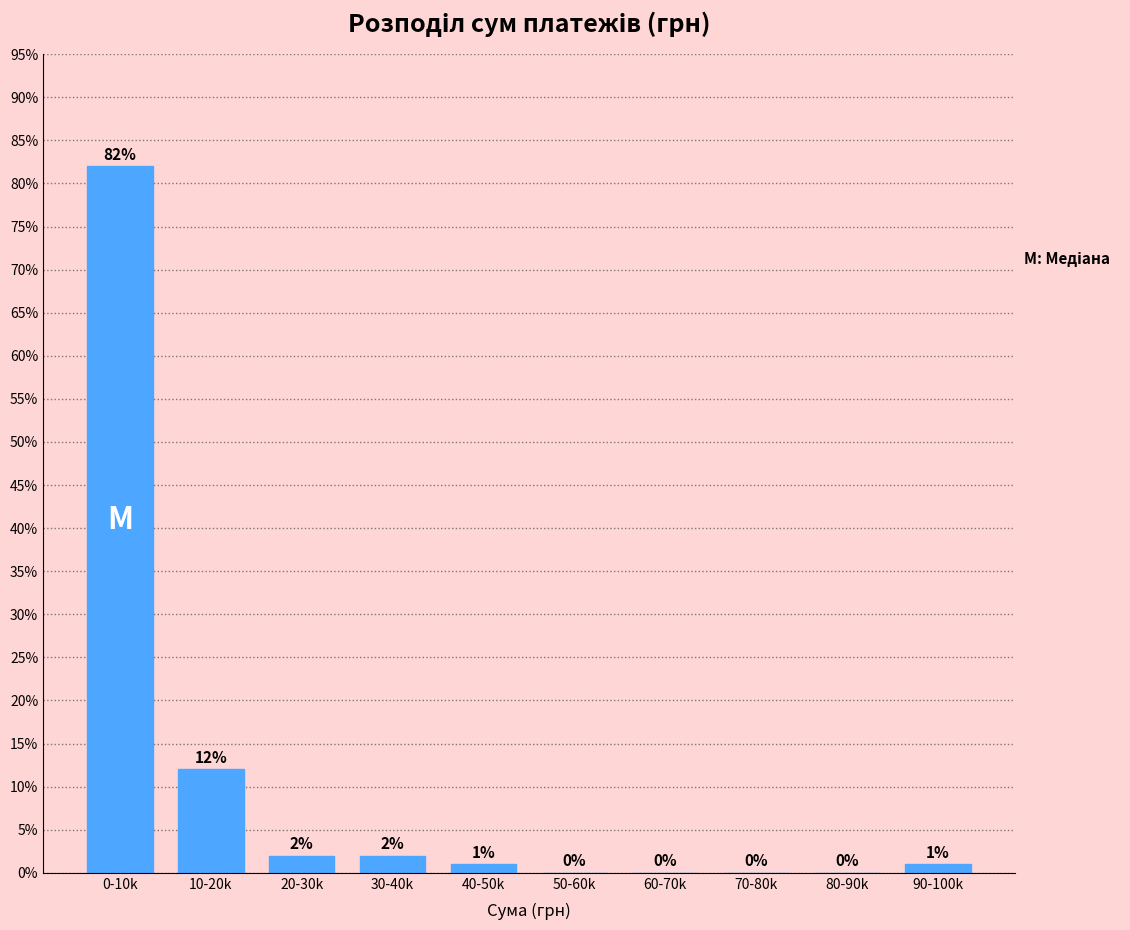

Reading right to left, what are all the values shown in this chart?

90-100k=1	80-90k=0	70-80k=0	60-70k=0	50-60k=0	40-50k=1	30-40k=2	20-30k=2	10-20k=12	0-10k=82